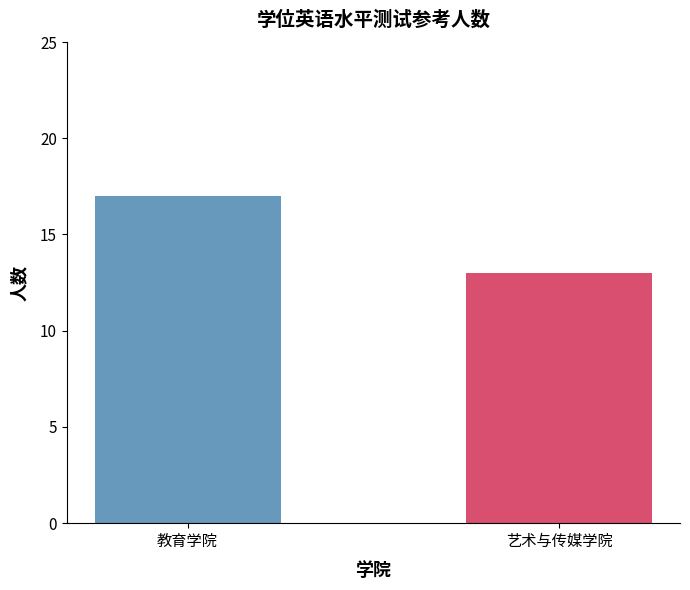

What is the average value of the 教育学院 series?

15